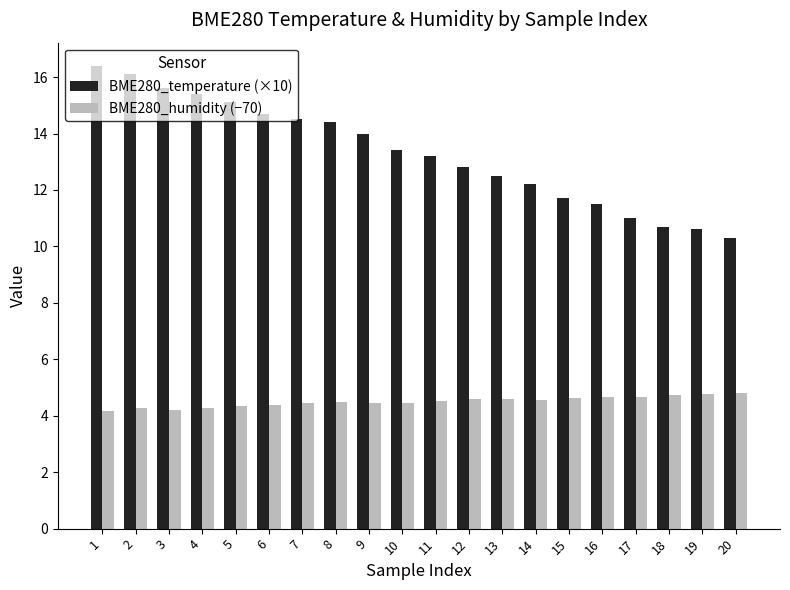

What is the average value of the BME280_temperature (×10) series?

13.3